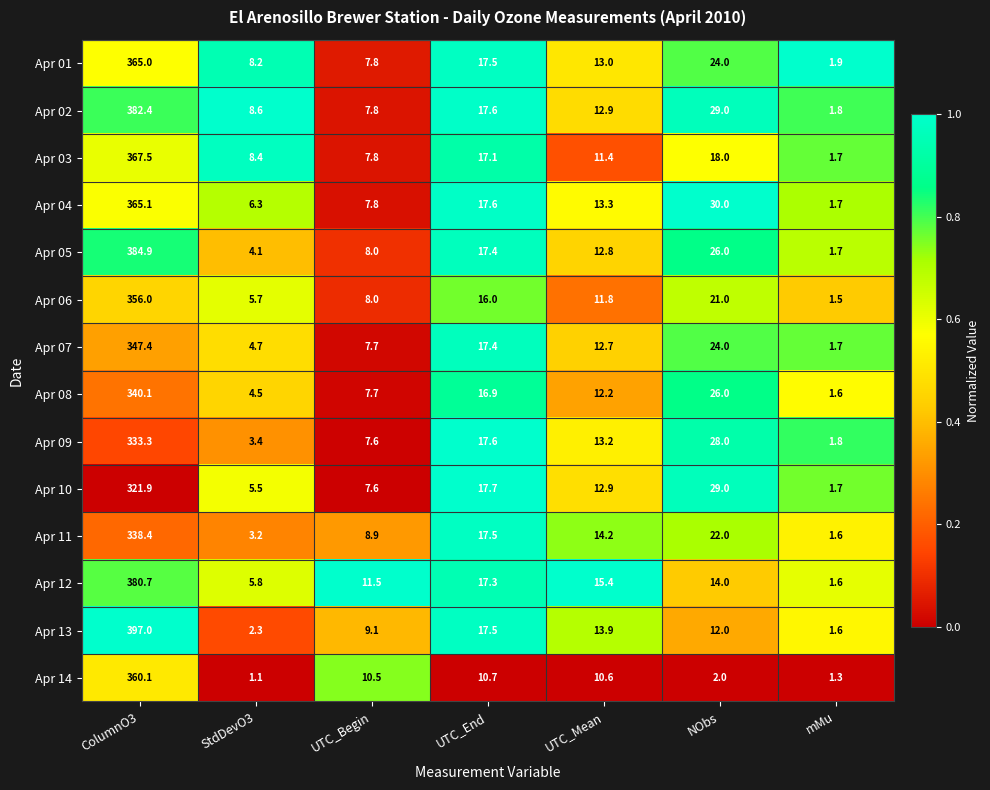

What is the difference between the highest and lowest values at ColumnO3?

75.1